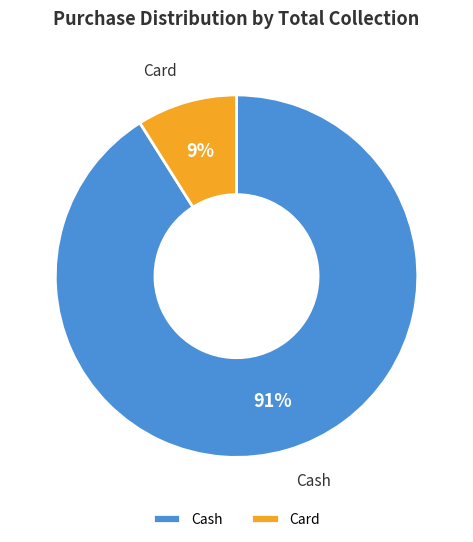

Is there a majority slice in this chart?

Yes